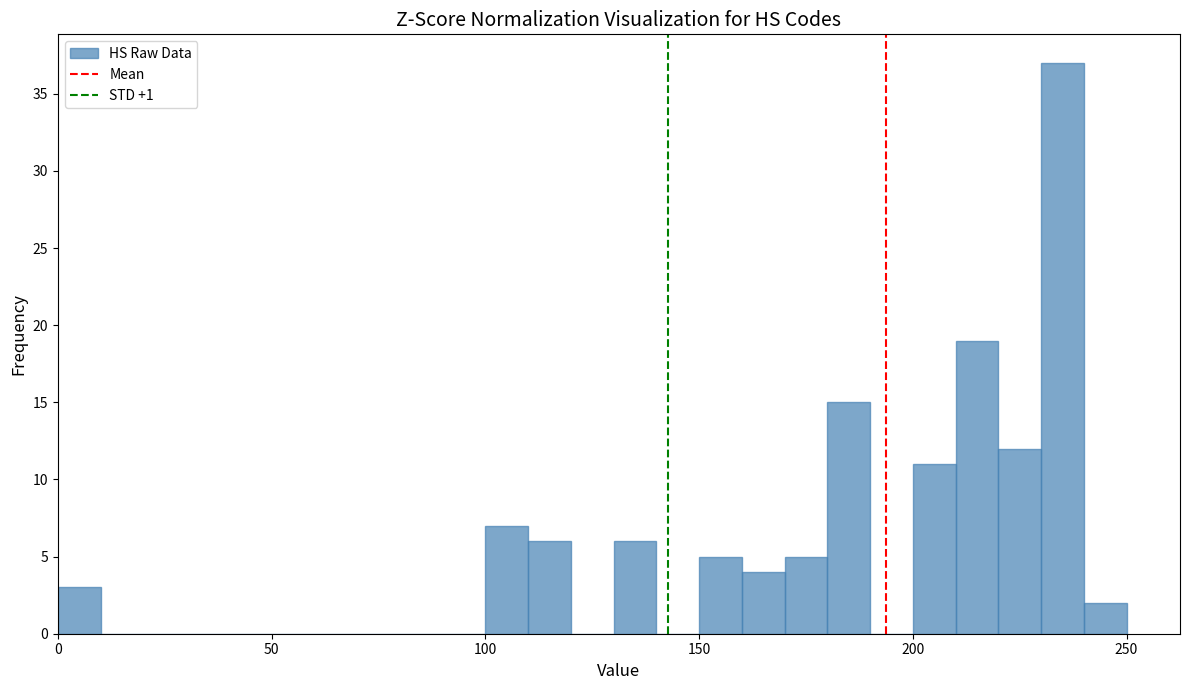

Read against the x-axis, roughly where is the centre of the tallest bar?

235